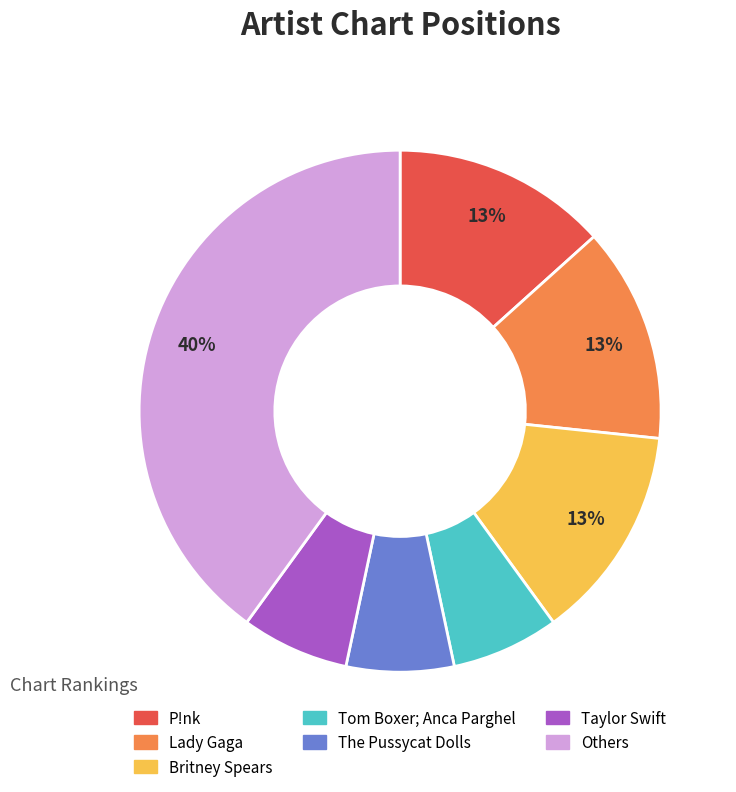

Which has a higher value, Britney Spears or Taylor Swift?

Britney Spears